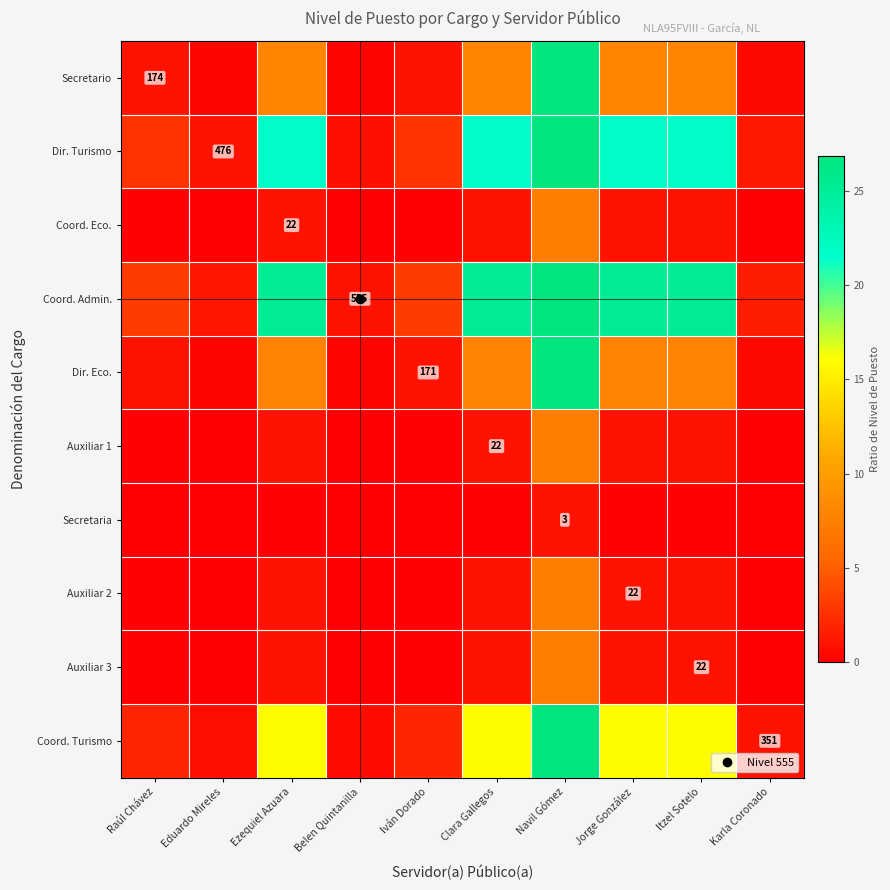

What is the sum of the Secretario values at Clara Gallegos and Ezequiel Azuara?

15.8